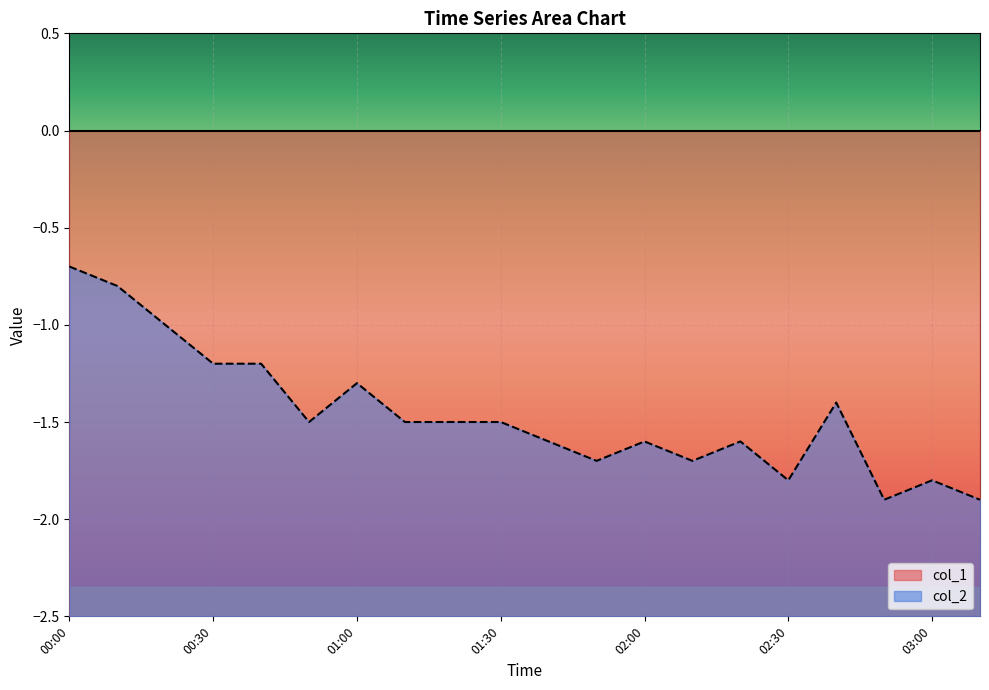

The value at 00:50 is -1.5. True or false?

True